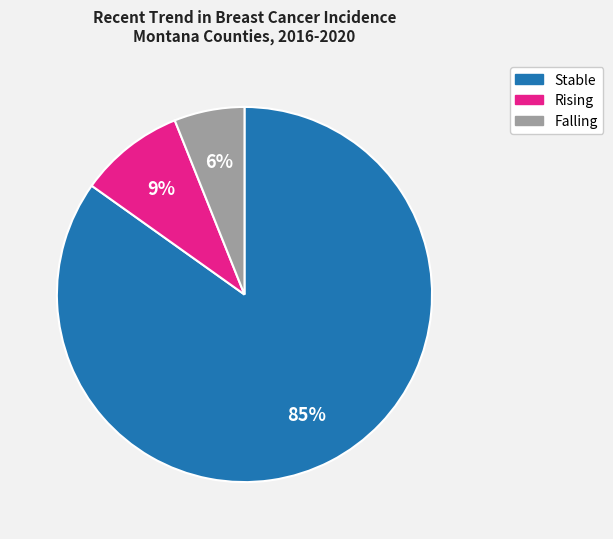

How many segments does this pie chart have?

3